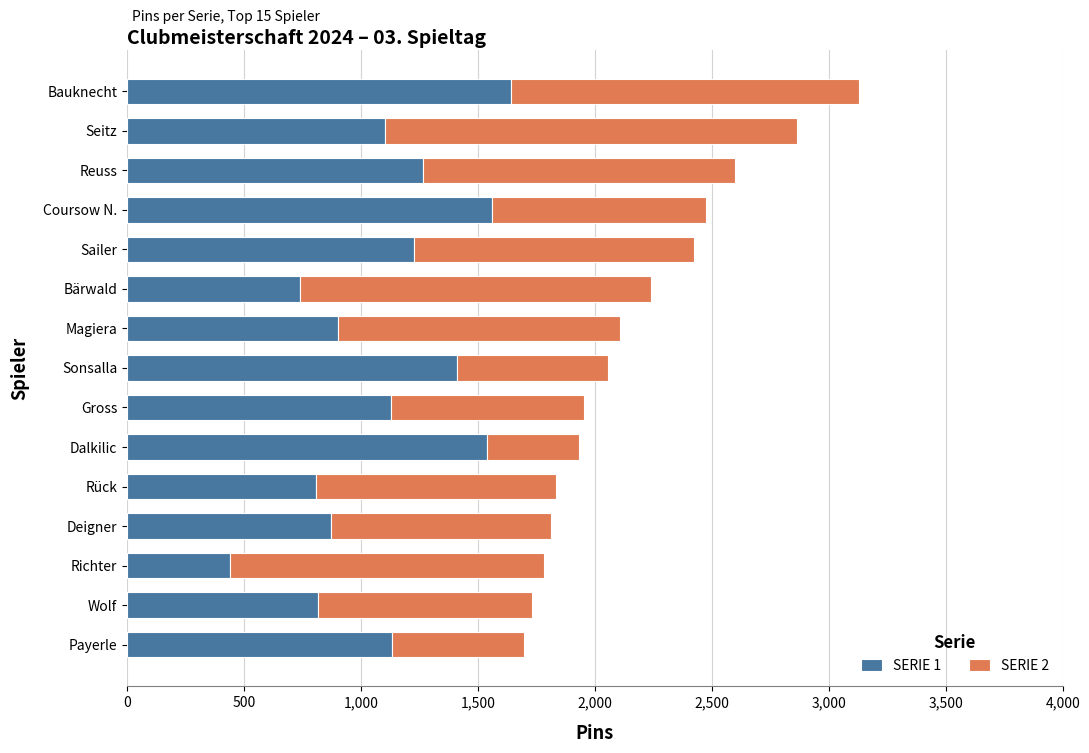

Read the SERIE 1 value at Bärwald.

742